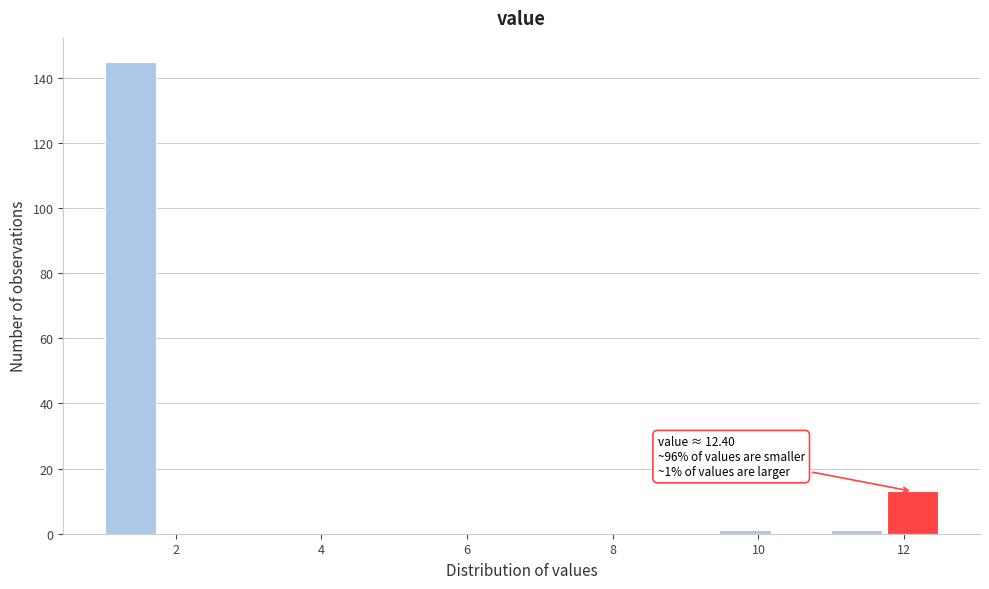

Around what value on the x-axis is the tallest bar? Give the approximate position of its centre, as read against the axis.

1.4